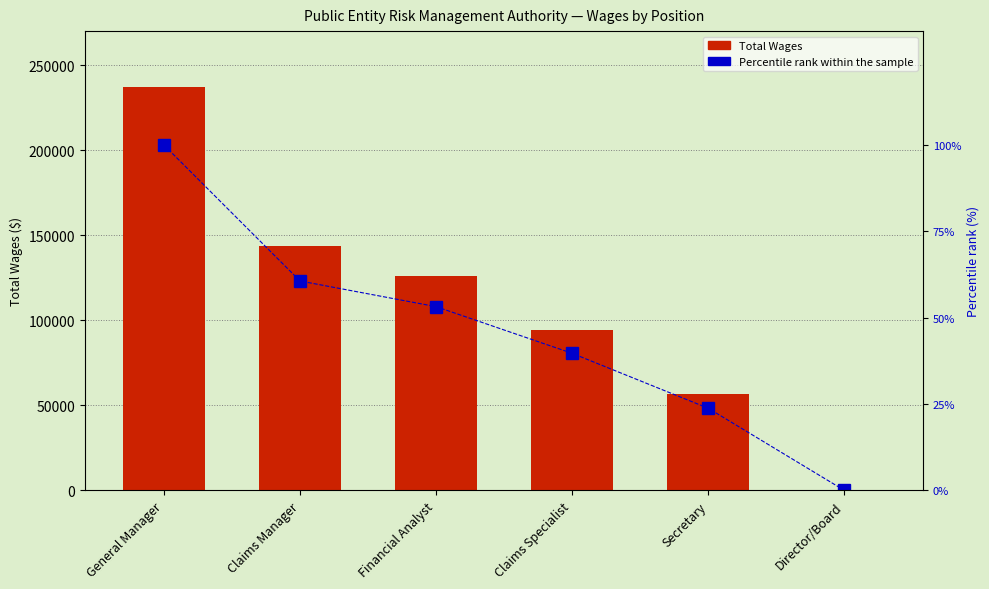

List the series in order of their peak value, lowest first.

Percentile rank within the sample, Total Wages